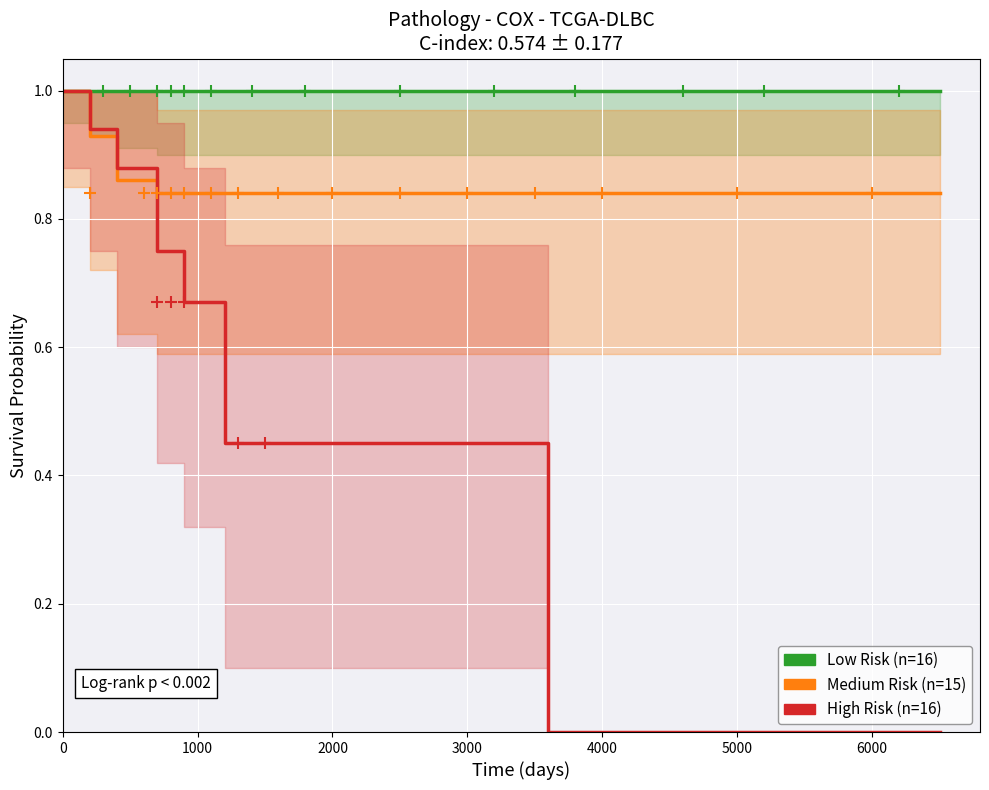

Which series has the largest total across all categories?

Low Risk (n=16)